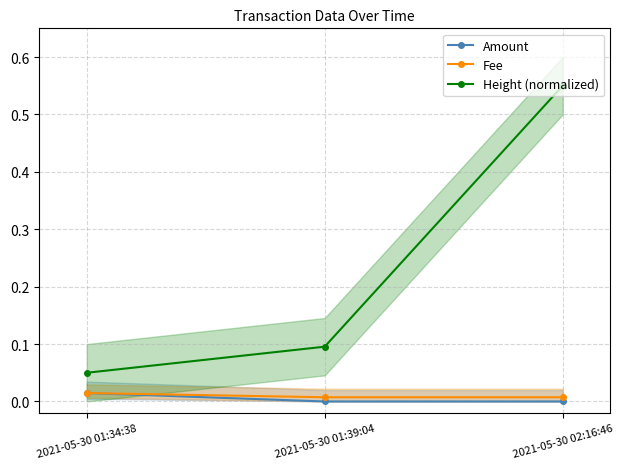

Is the value of Fee at 2021-05-30 02:16:46 greater than the value of Height (normalized) at 2021-05-30 02:16:46?

No